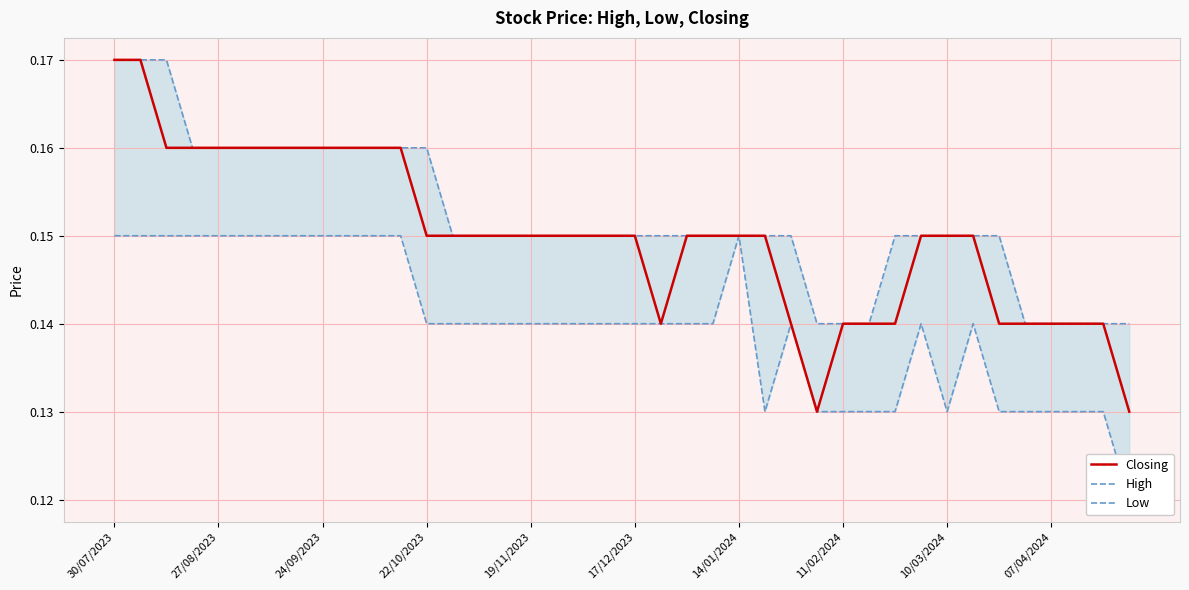

Does the chart have visible grid lines?

Yes